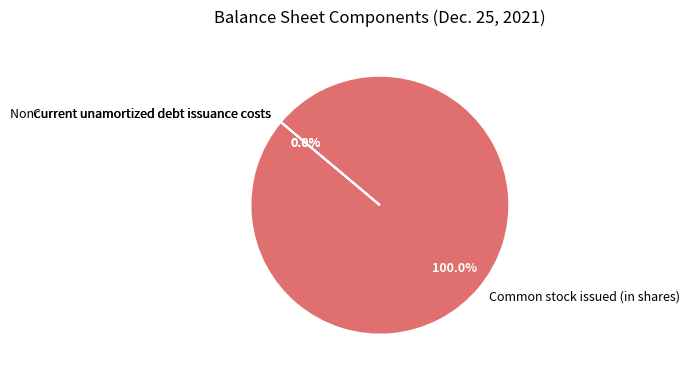

Which slice is the largest?

Common stock issued (in shares)